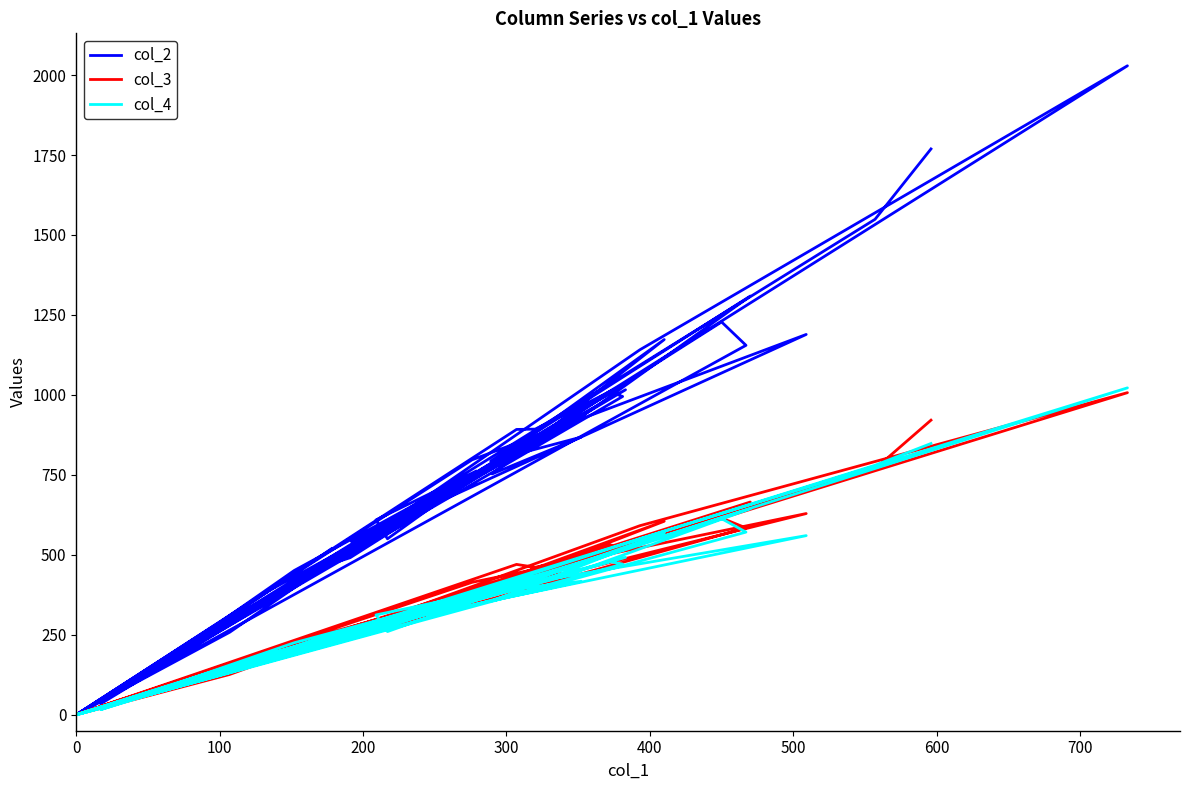

What is the label of the 3rd point from the left?

200